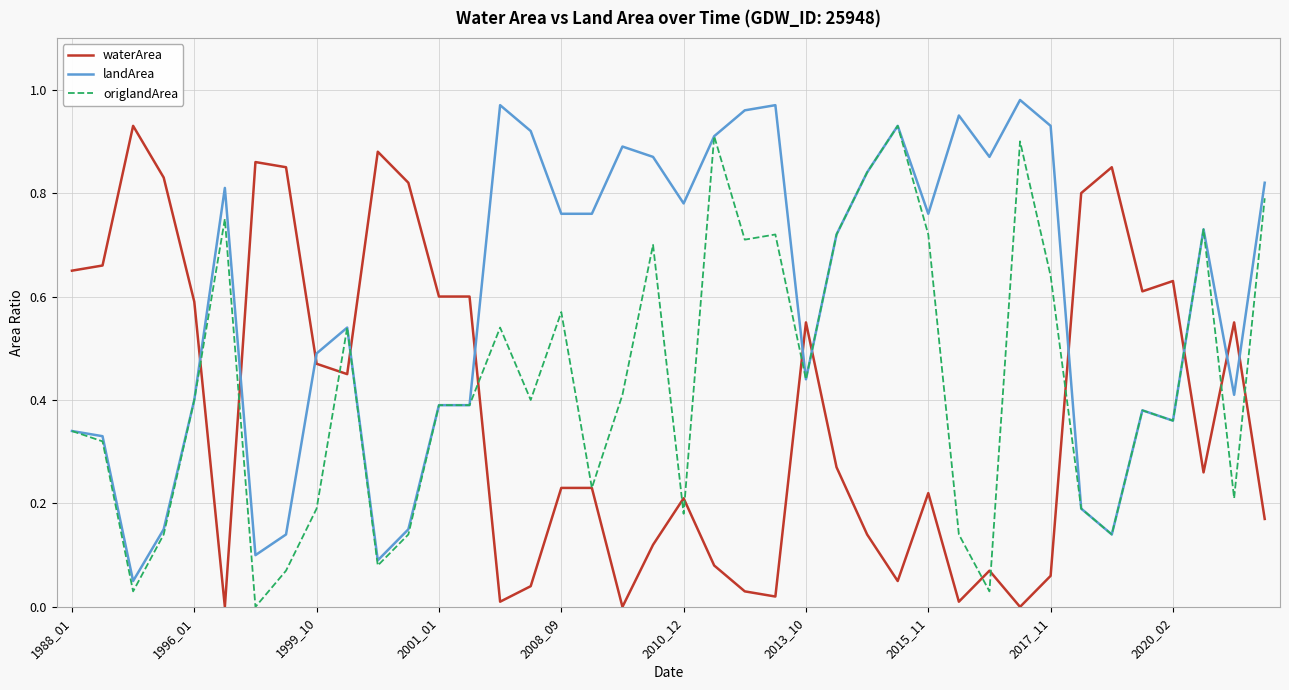

What are all the series names shown in the legend?

waterArea, landArea, origlandArea